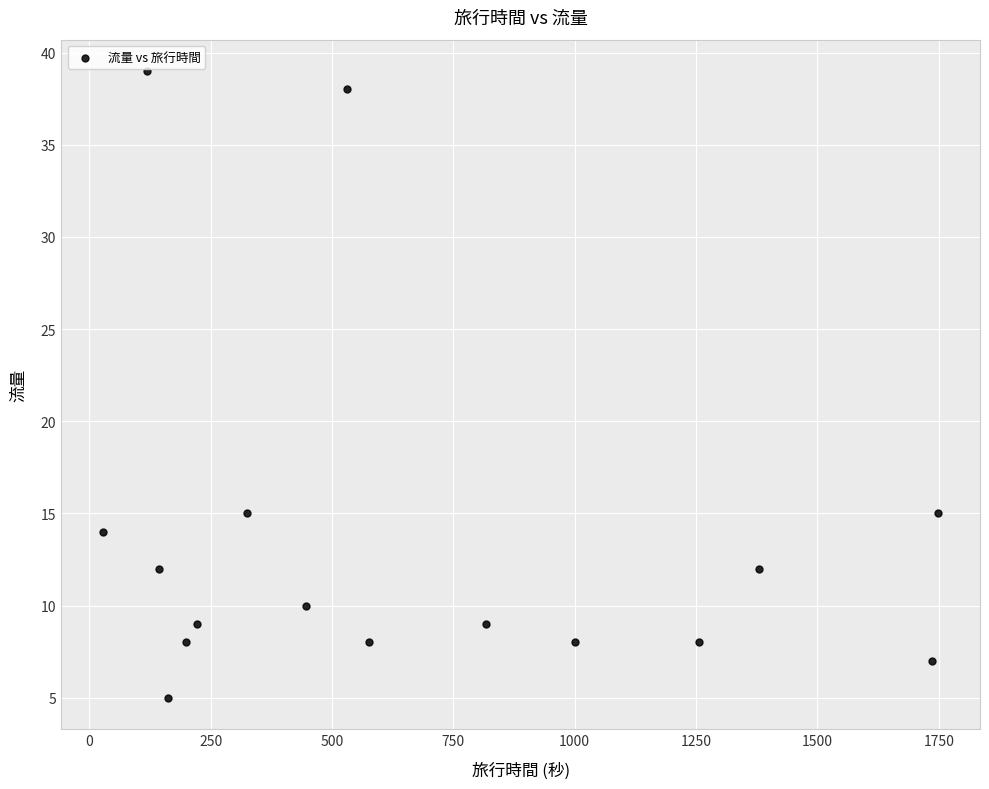

What is the range of X values (max minus min)?

1721